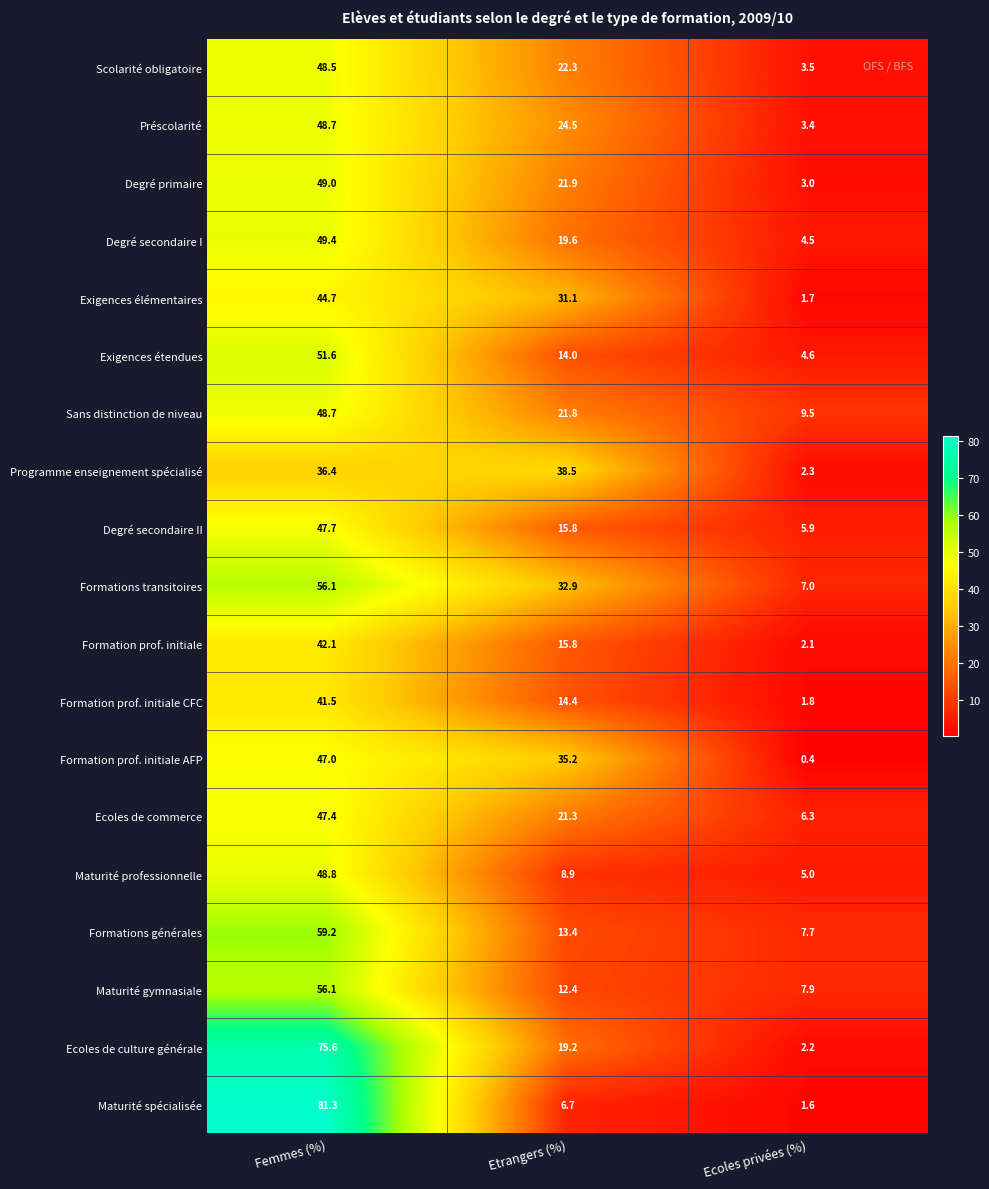

How many categories are shown in the chart?

3